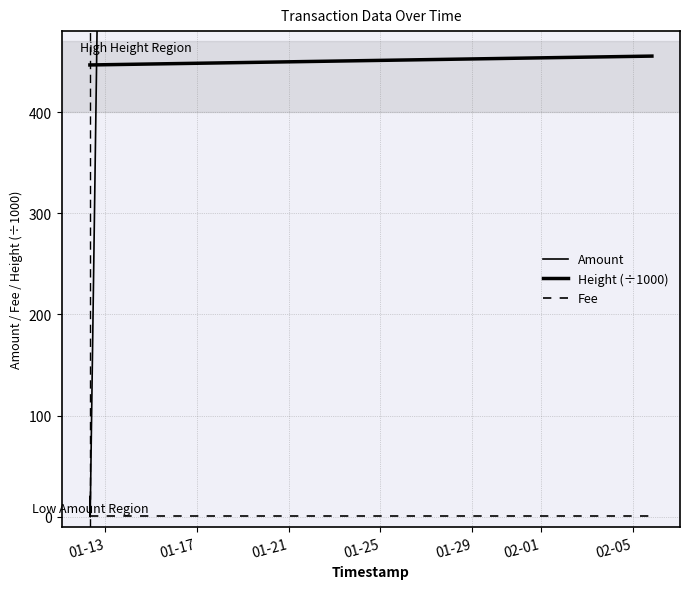

The Amount series shows 15.7 at 01-17. True or false?

True